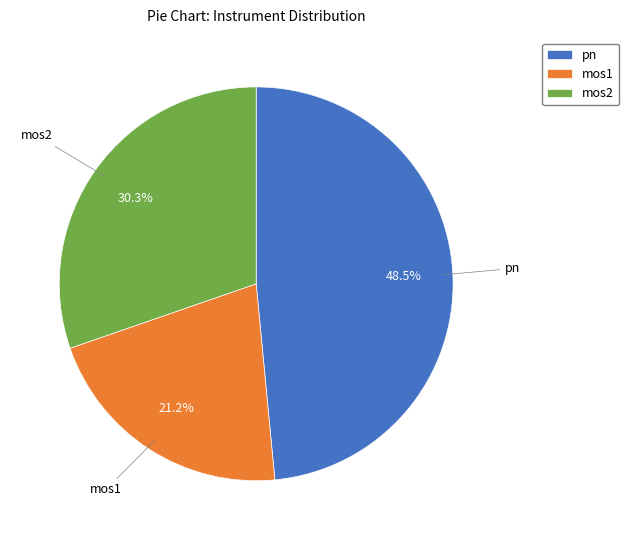

How many slices are in this pie chart?

3